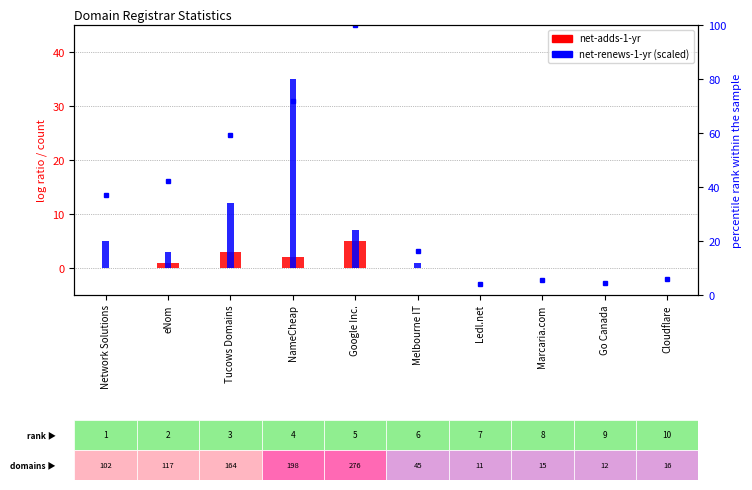

How many values in net-adds-1-yr are above zero?

4